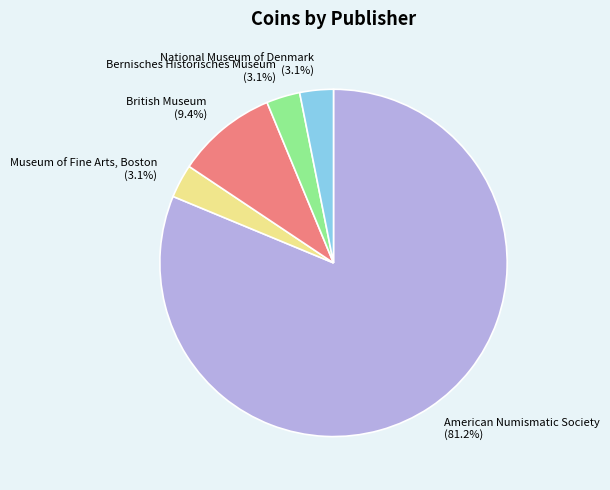

Combined, do Bernisches Historisches Museum and National Museum of Denmark account for over 50%?

No